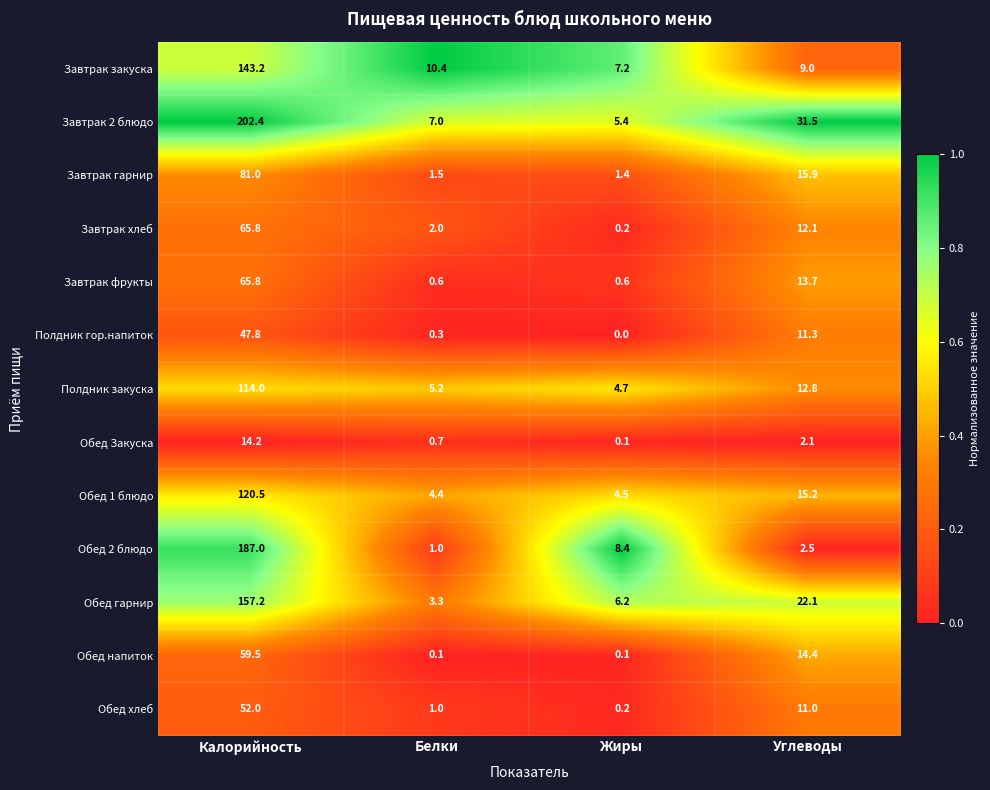

What is the maximum value for Полдник гор.напиток?

47.8